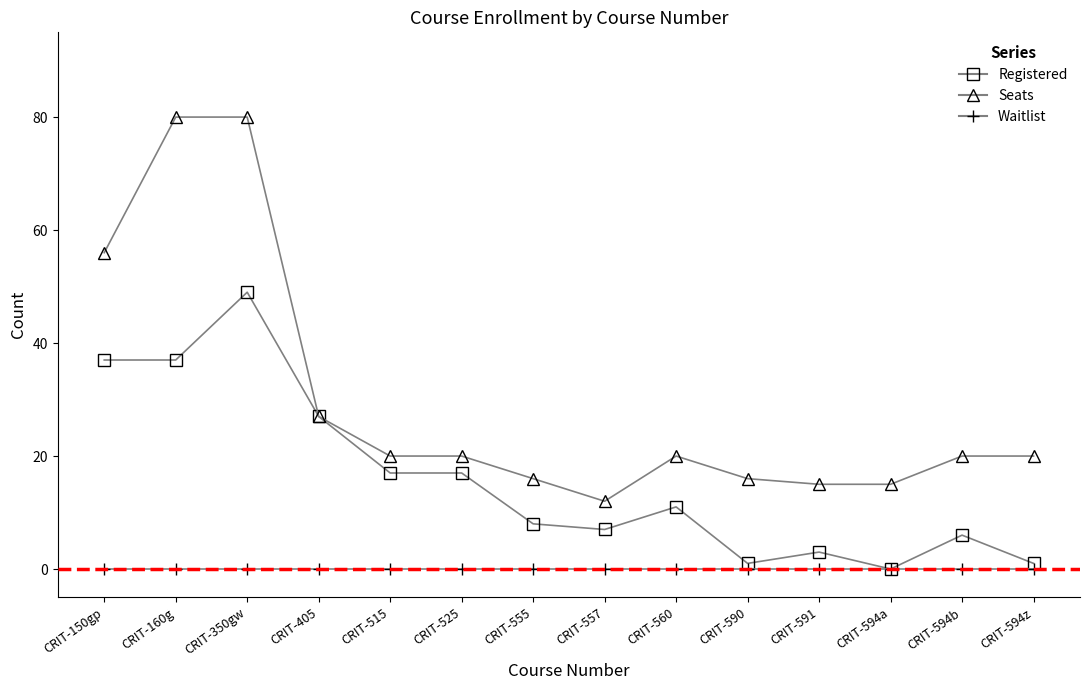

What is the total value across all series at CRIT-555?

24